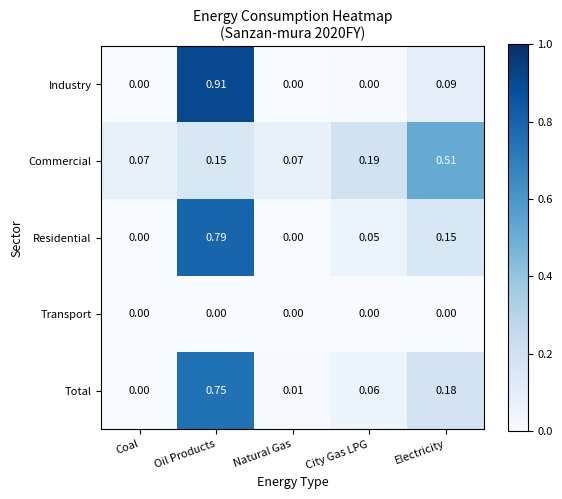

What is the total value across all series at Oil Products?

2.6